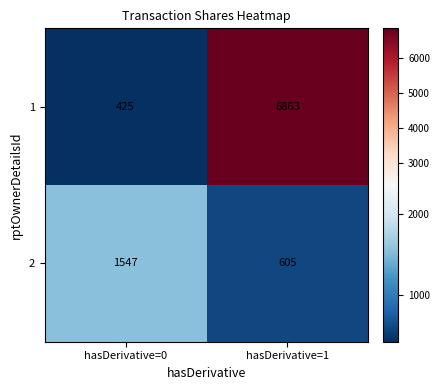

Is the value of 2 at hasDerivative=0 greater than the value of 1 at hasDerivative=1?

No